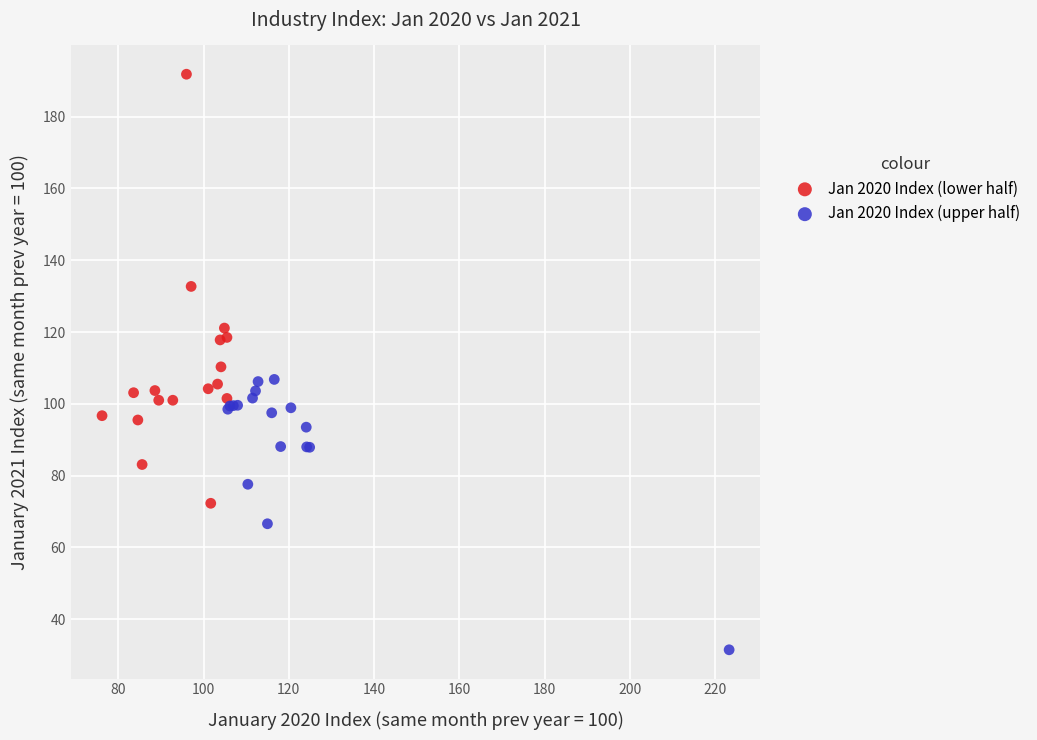

Which series contains the lowest Y value?

Jan 2020 Index (upper half)